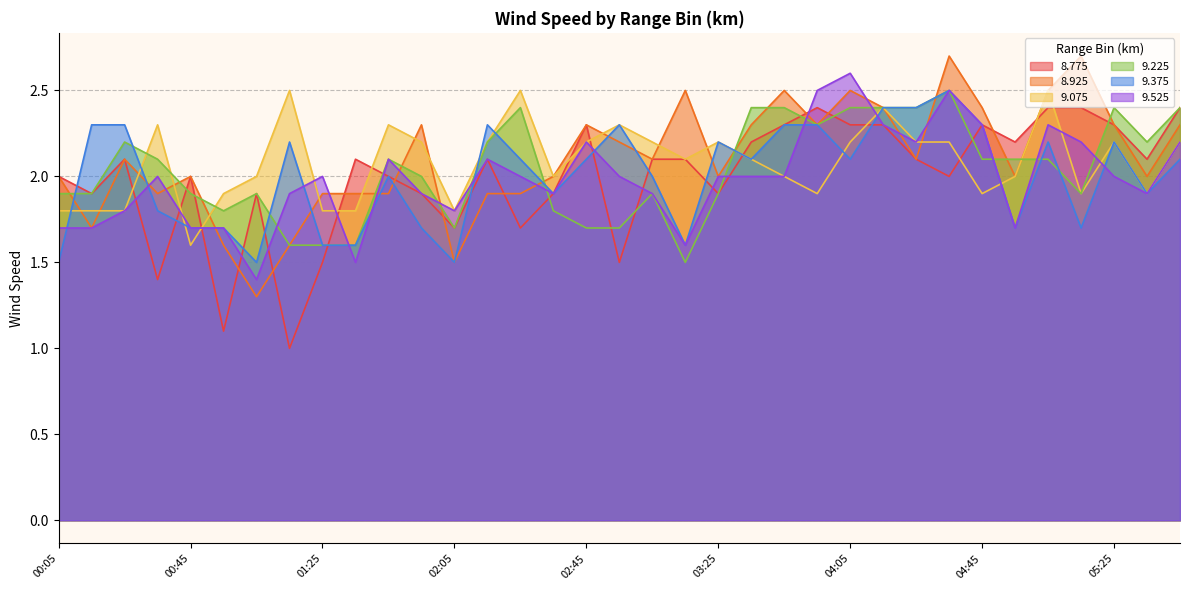

How many values in the 8.775 series exceed 2?

19